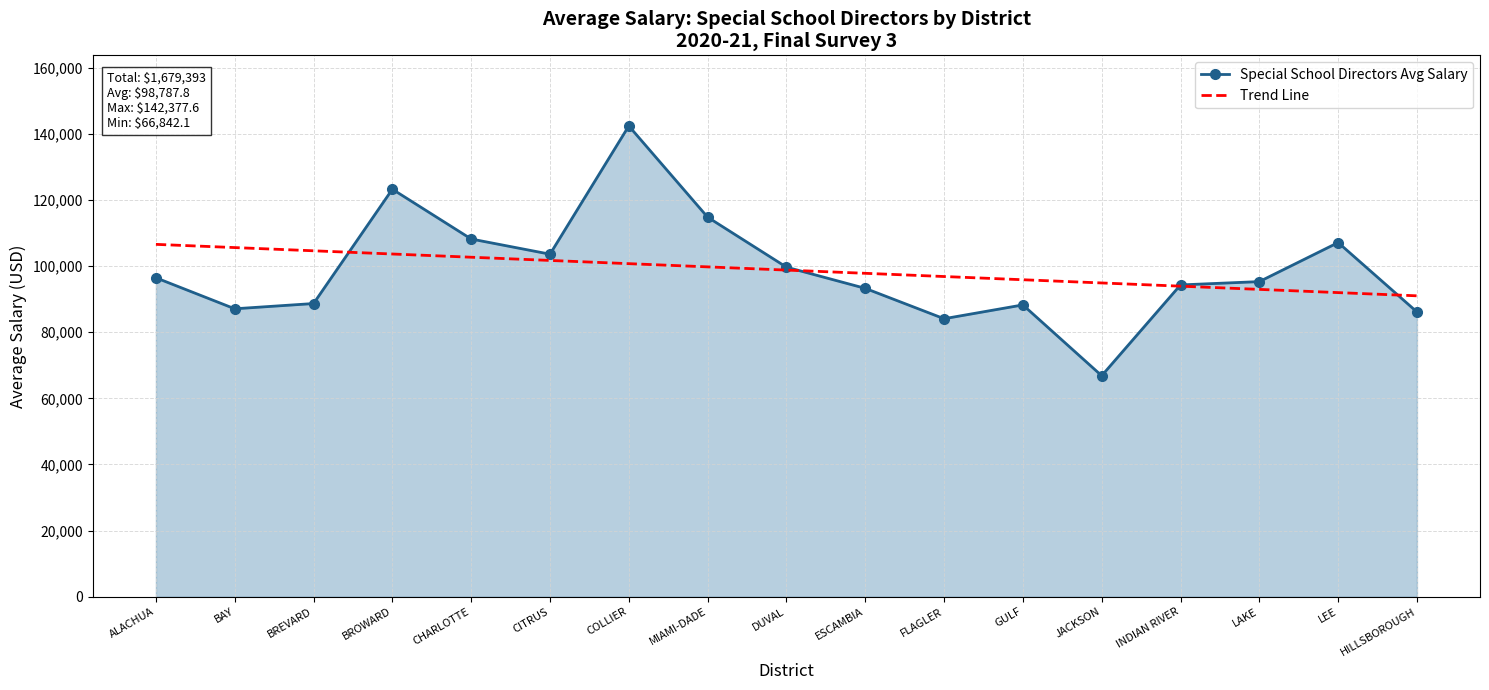

Is it true that Trend Line equals 140603.6 at DUVAL?

False